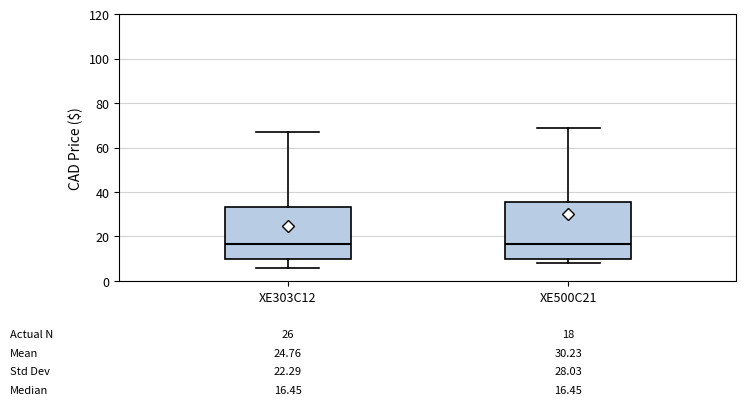

Which box is the tallest, from its lower edge to its upper edge?

XE500C21